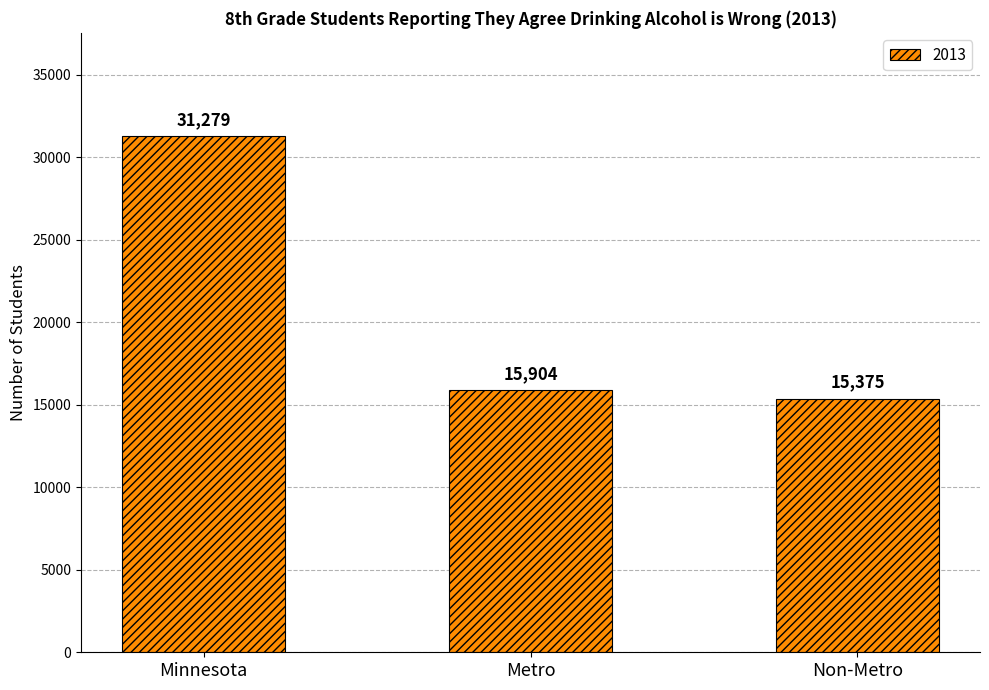

Which has a higher value, Non-Metro or Minnesota?

Minnesota